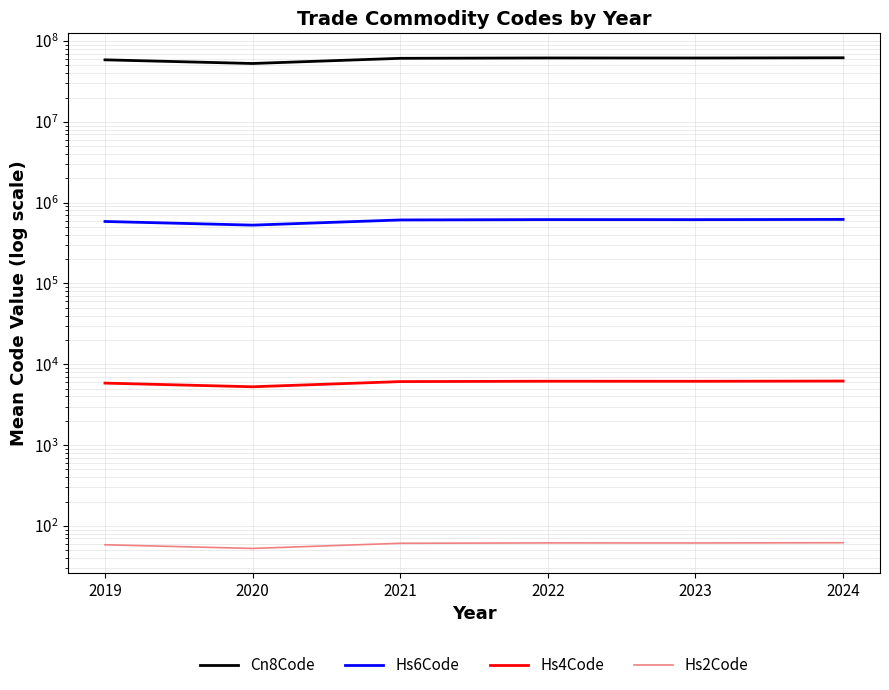

What is the value of the Hs2Code point at the 3rd from the left?

61.0